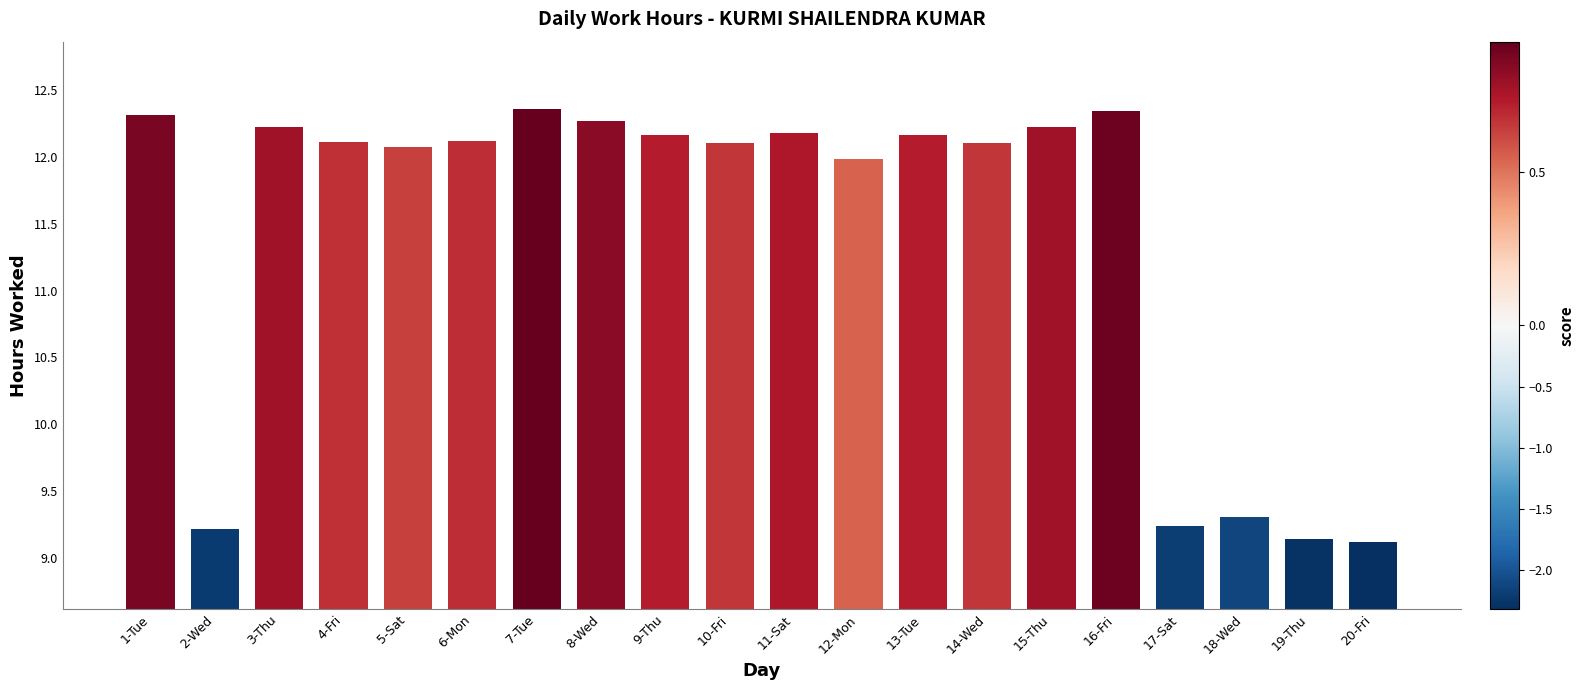

What is the sum of all values?

228.7